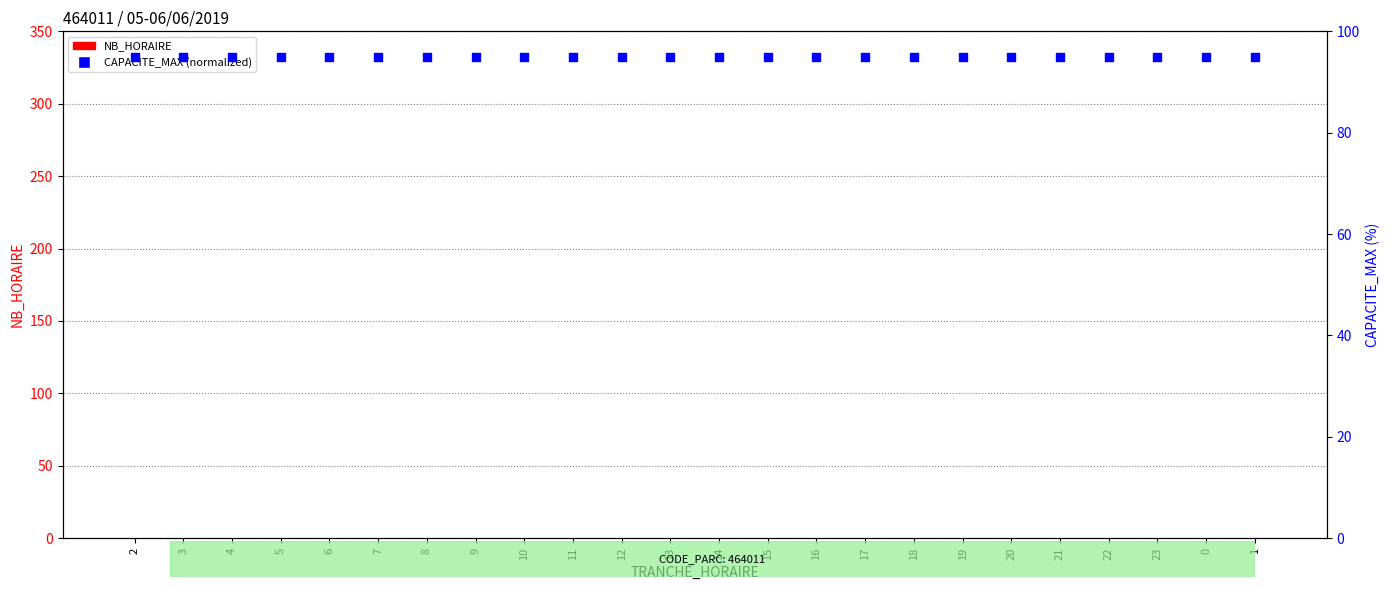

What are all the series names shown in the legend?

NB_HORAIRE, CAPACITE_MAX (normalized)